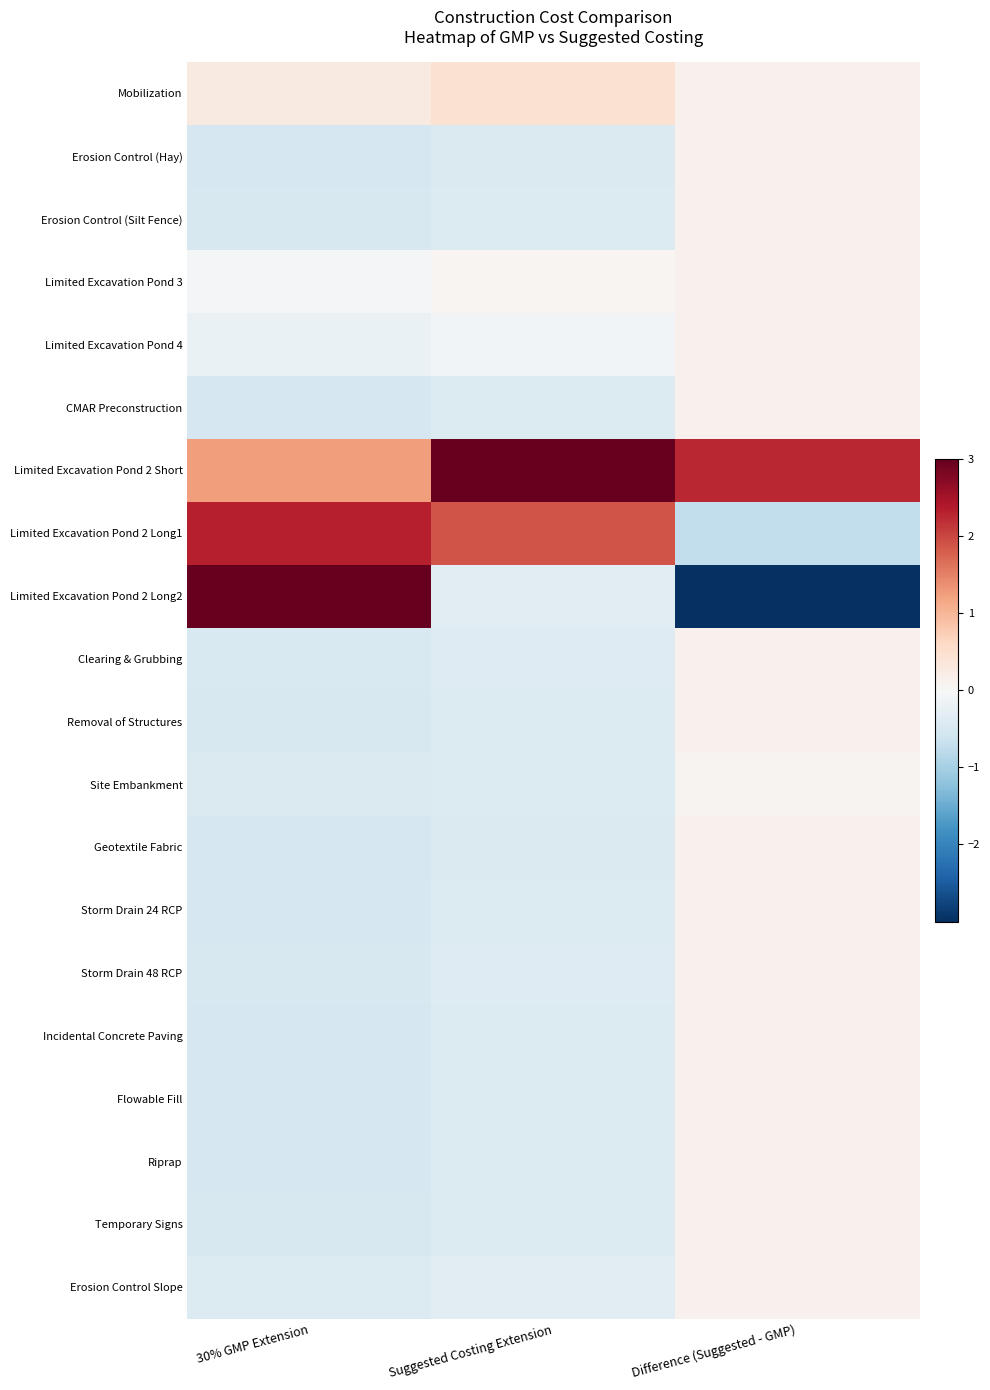

Which label corresponds to the largest value in the chart?

Suggested Costing Extension